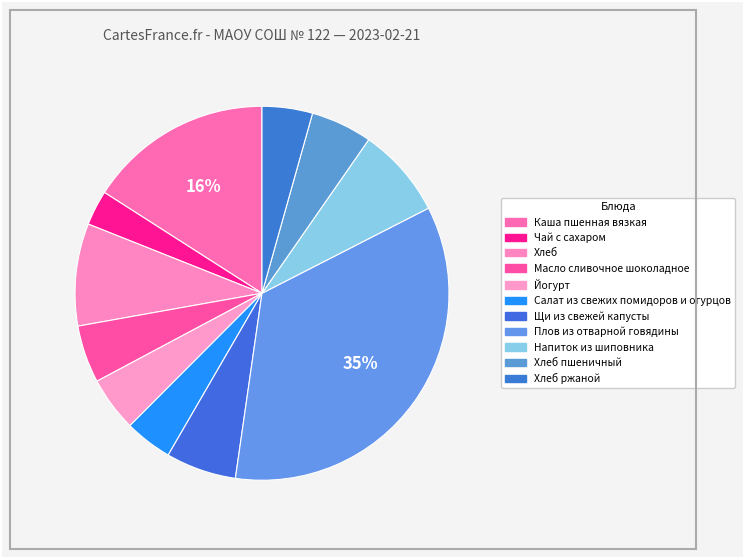

How many segments does this pie chart have?

11